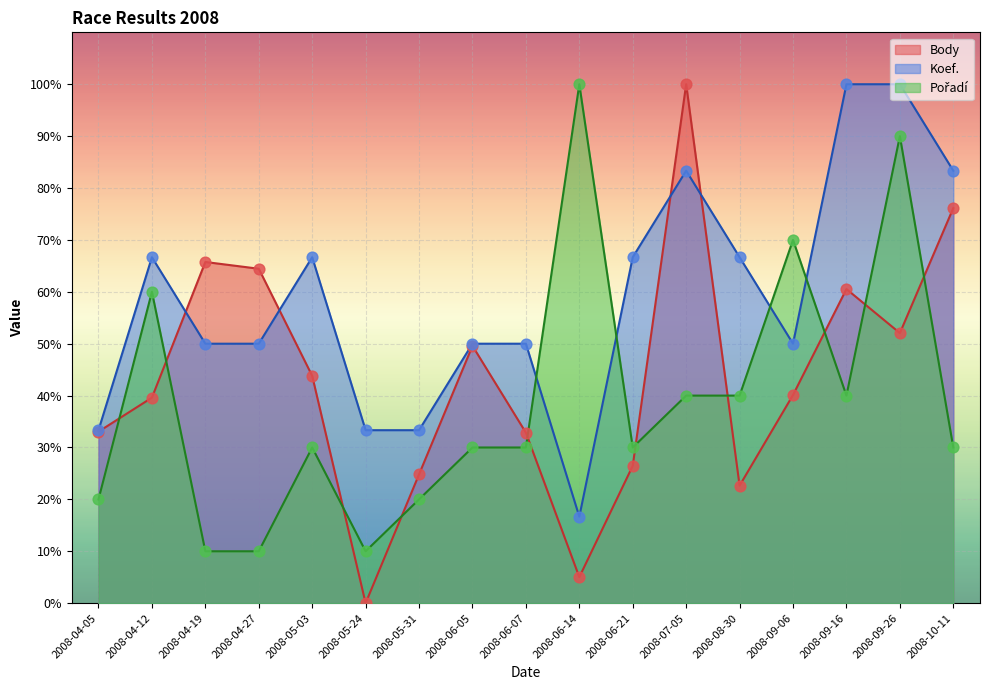

Which series has the largest total across all categories?

Koef.